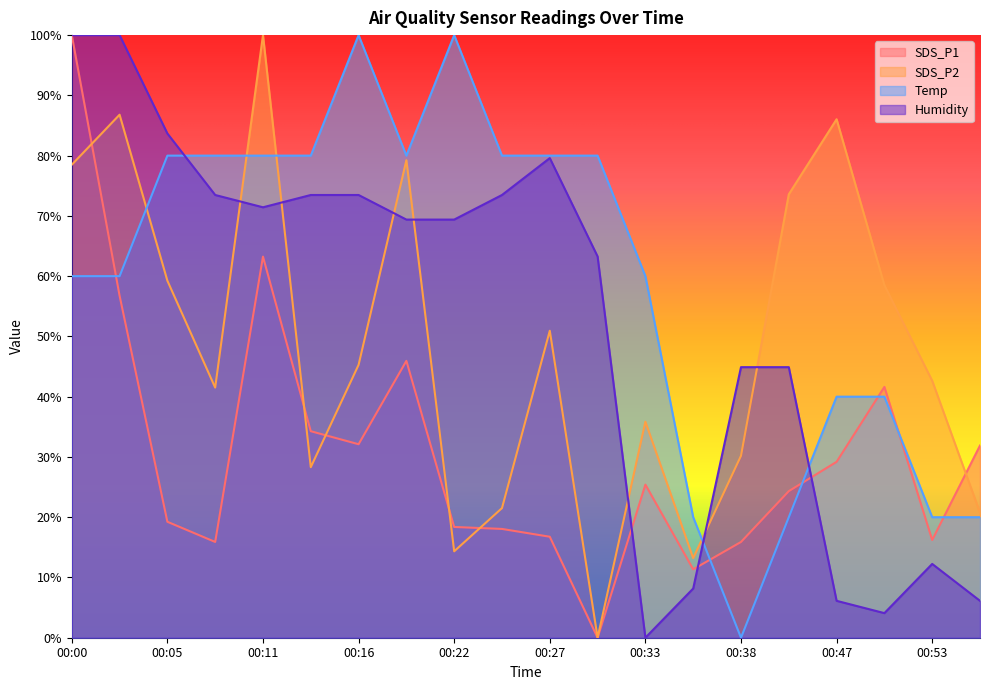

True or false: Temp has more than 2 interior local peaks.

False